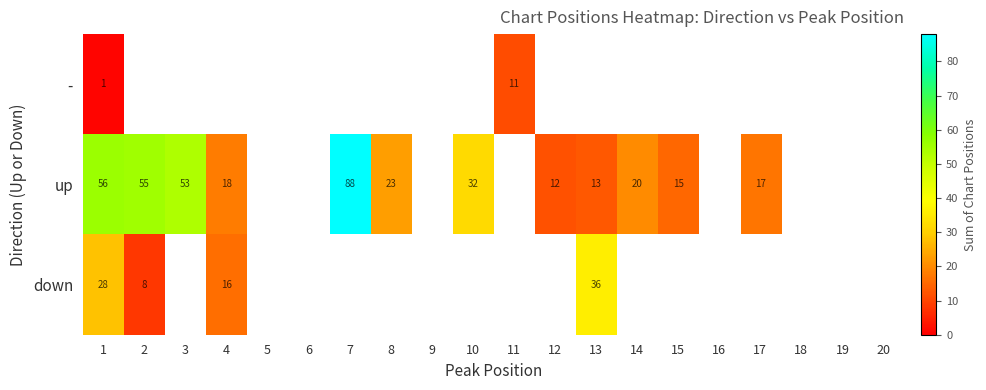

True or false: down has a value of 21.3 at 4.

False